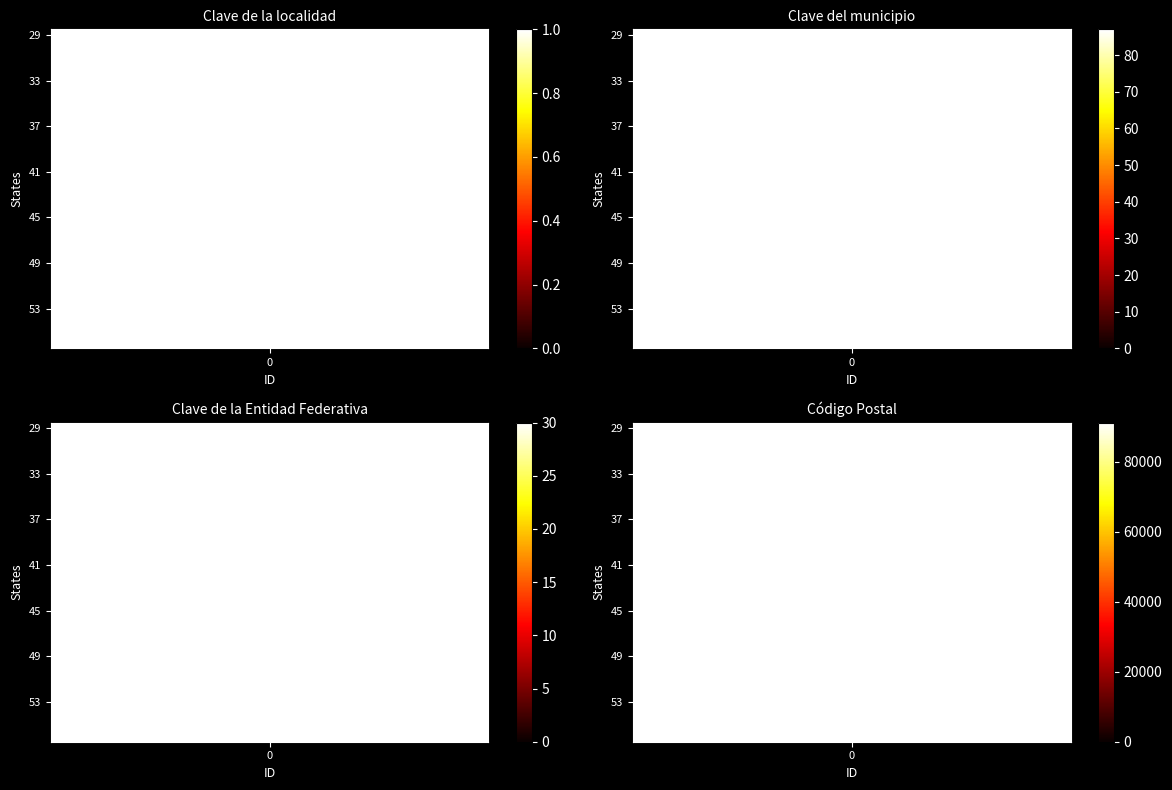

What is the lowest value of the Clave de la localidad series?

1